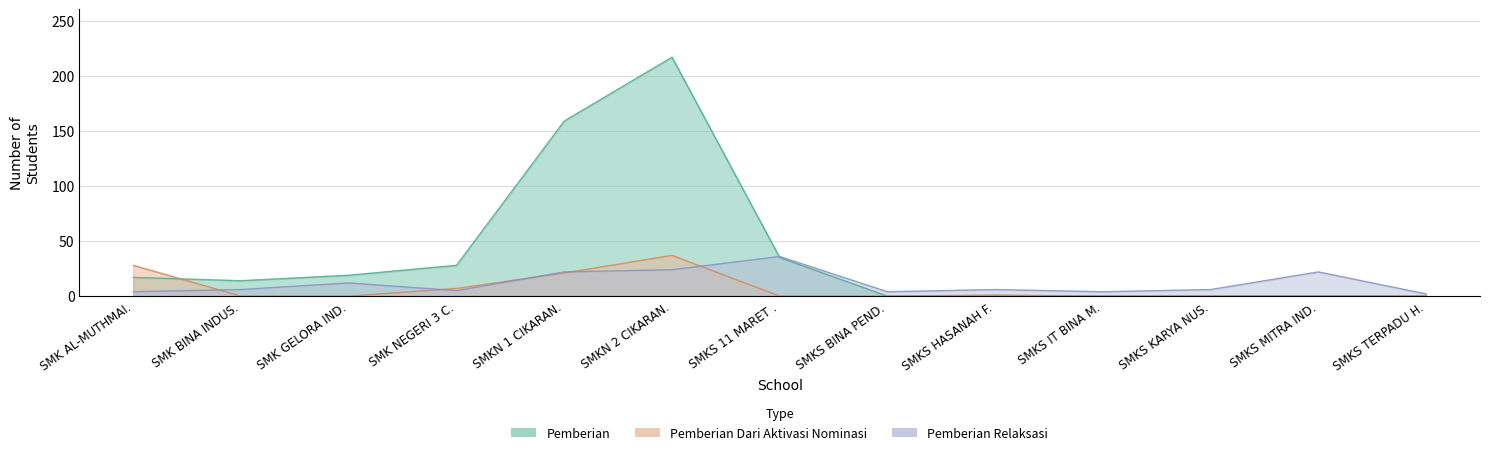

How many interior local peaks does the Pemberian Dari Aktivasi Nominasi series have?

2